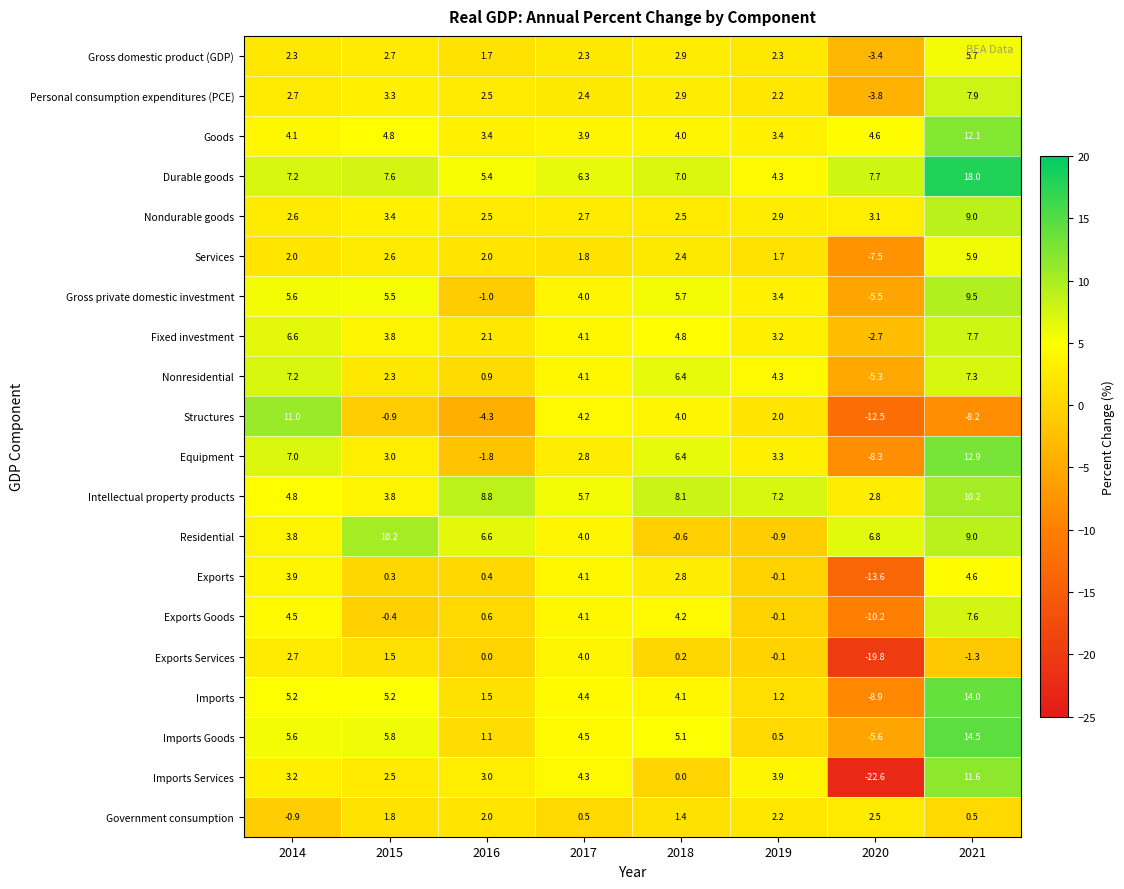

List the labels in order of Residential value, smallest first.

2019, 2018, 2014, 2017, 2016, 2020, 2021, 2015